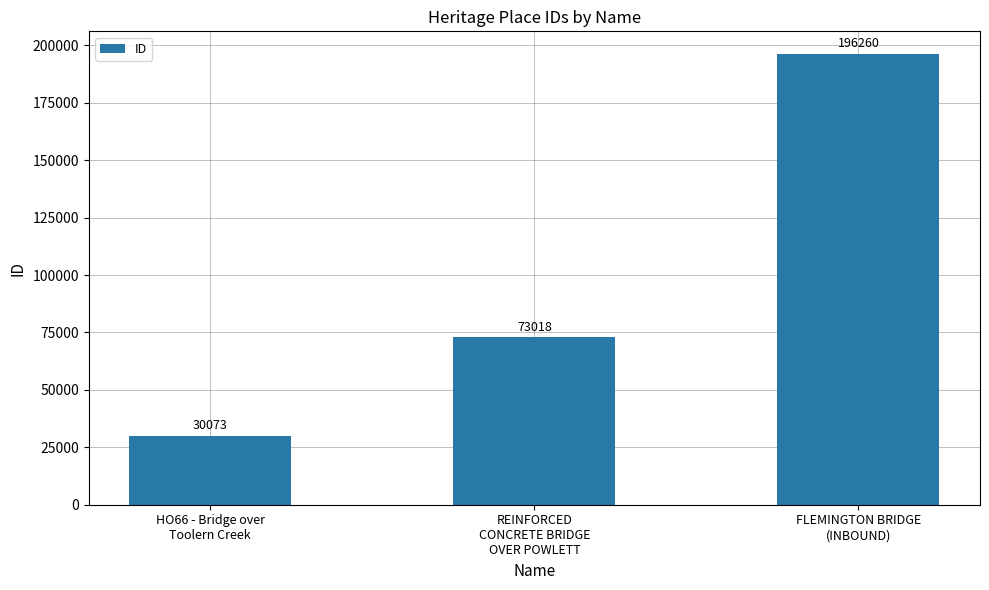

Where is the data nearest to the value 113166?

REINFORCED
CONCRETE BRIDGE
OVER POWLETT